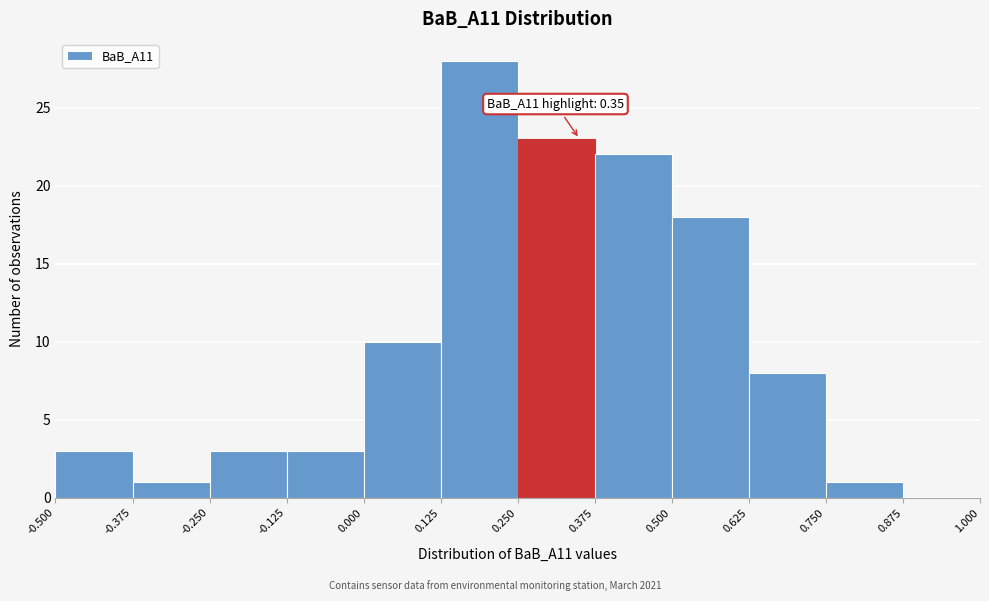

Which range on the x-axis has the tallest bar?

0.125 to 0.250